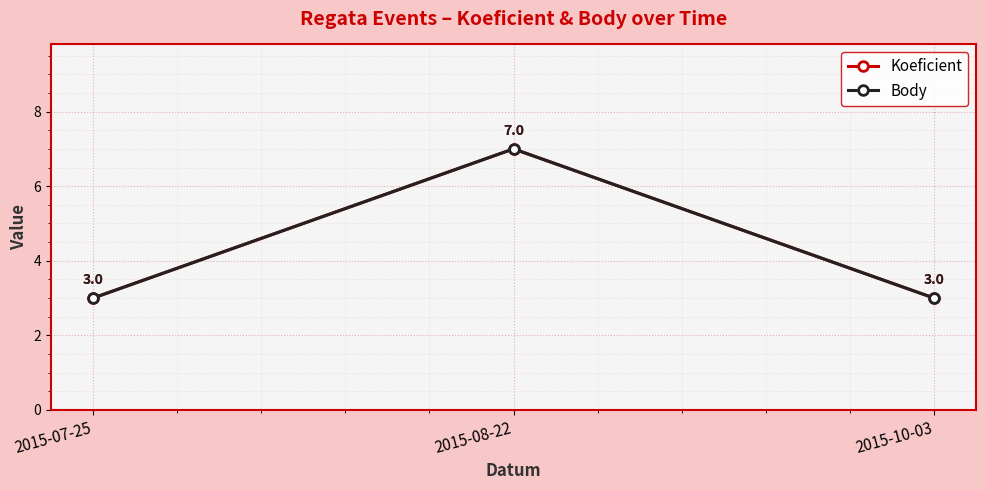

At which category is the sum across all series the highest?

2015-08-22